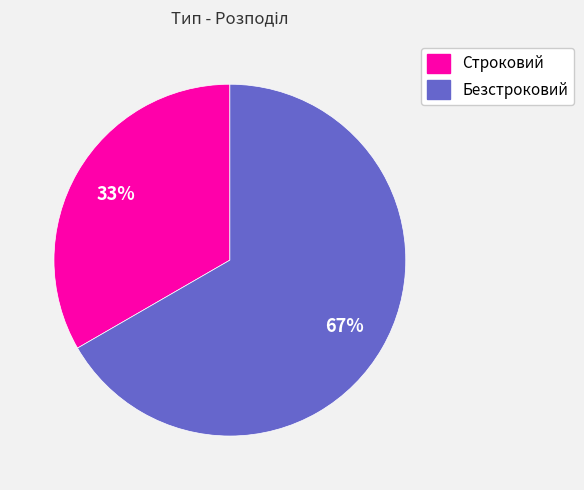

Combined, do Строковий and Безстроковий account for over 50%?

Yes